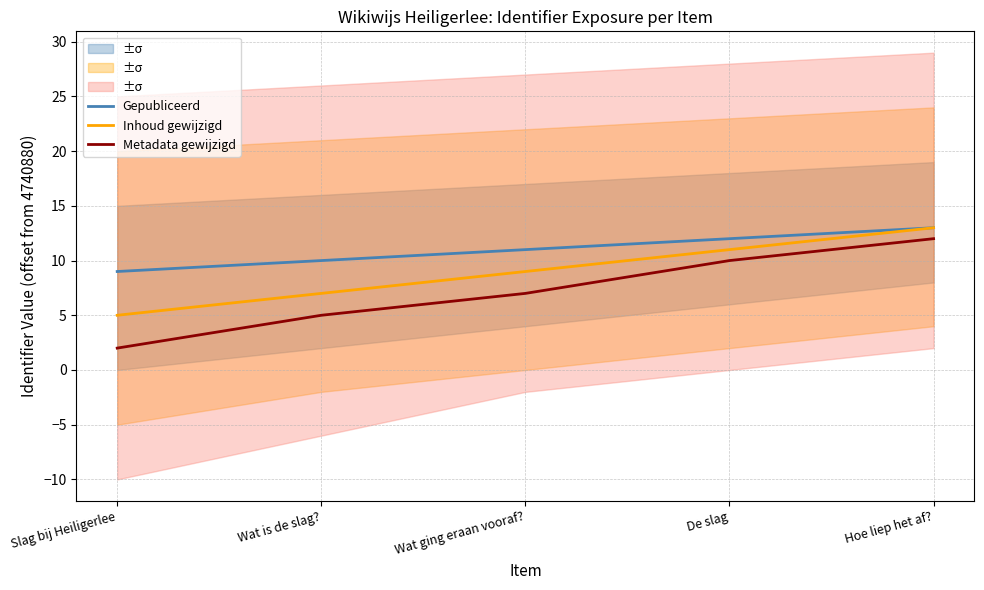

What is the sum of the Gepubliceerd values at De slag and Slag bij Heiligerlee?

21